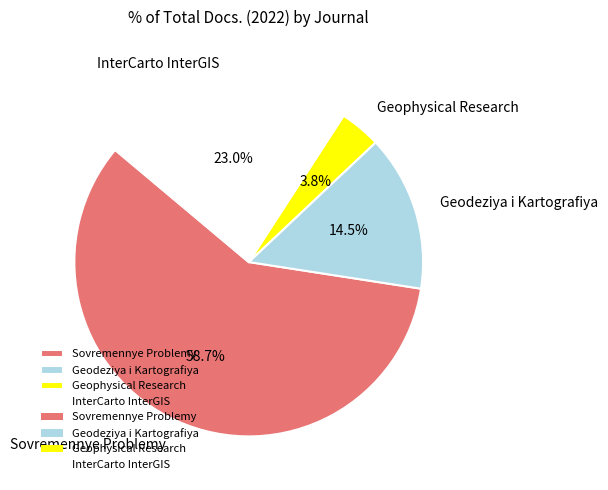

Does any single category account for the majority?

Yes